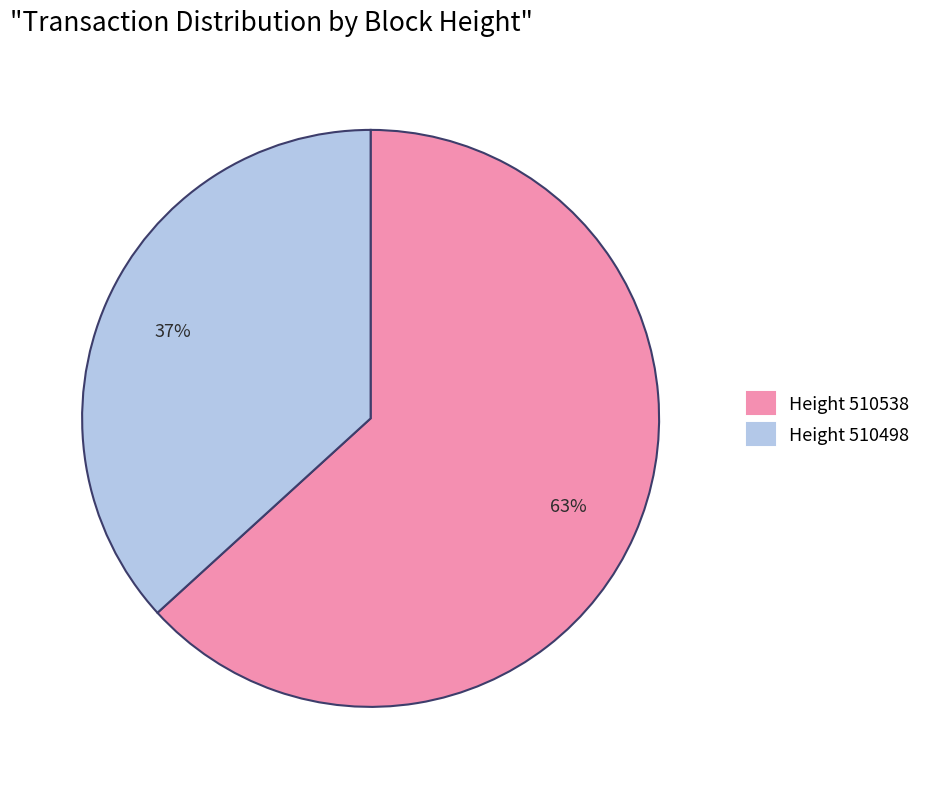

Does any single category account for the majority?

Yes